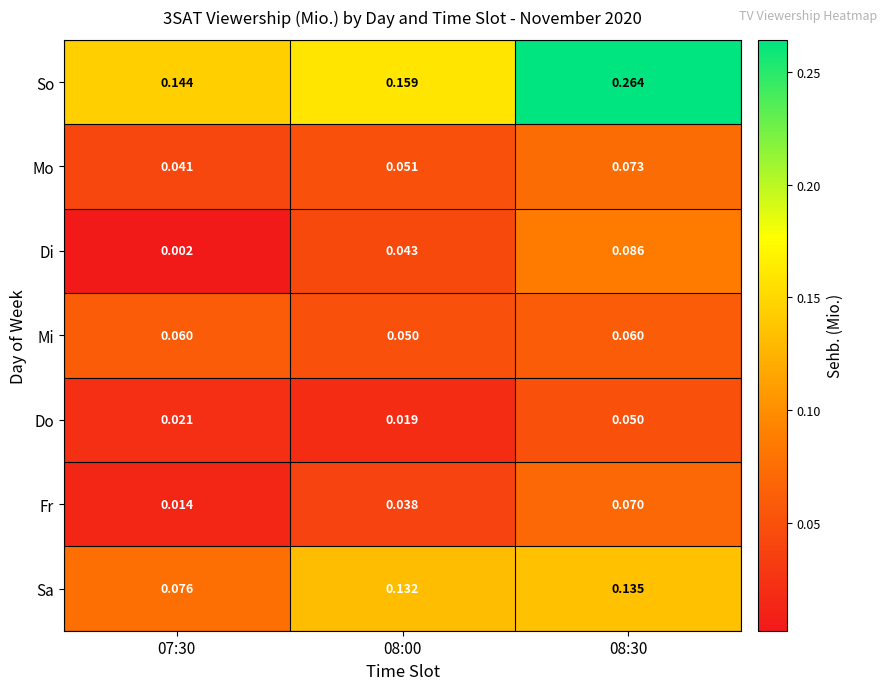

At 08:00, list the series in order from smallest to largest.

Do, Fr, Di, Mi, Mo, Sa, So